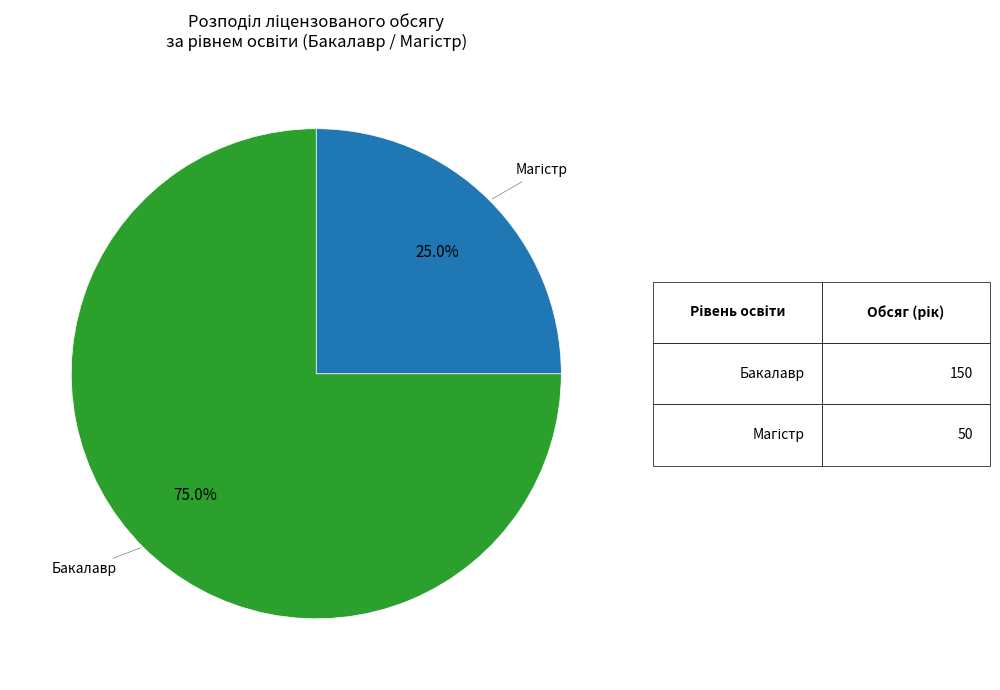

Which category has the biggest portion of the pie?

Бакалавр